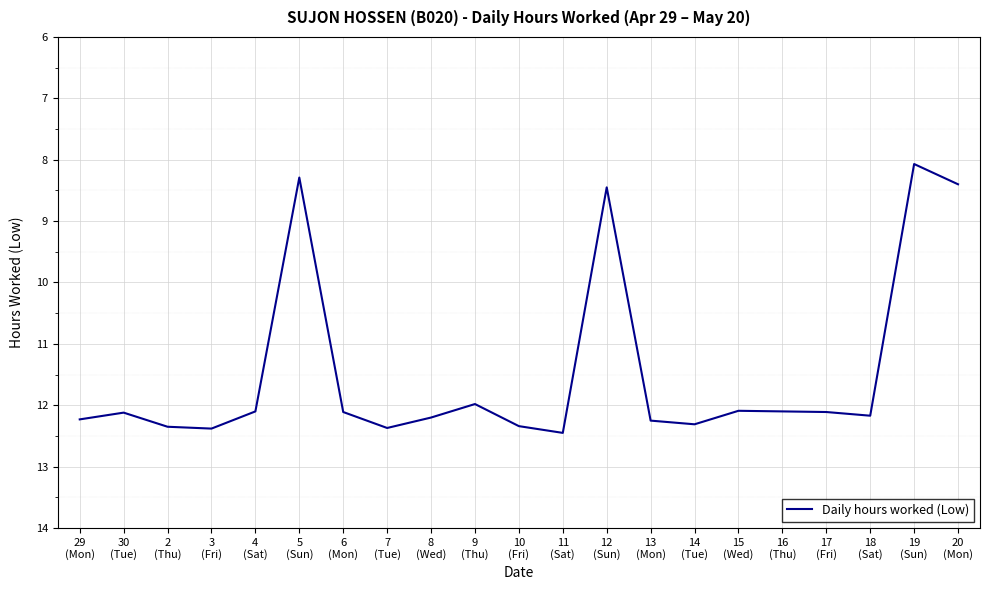

True or false: the data shows 12.1 at 15
(Wed).

True